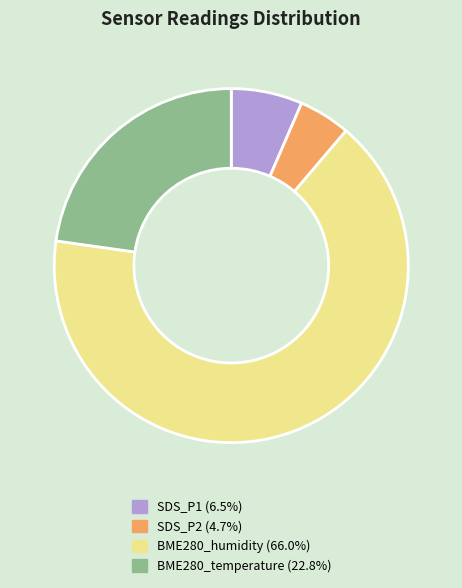

Which category has the biggest portion of the pie?

BME280_humidity